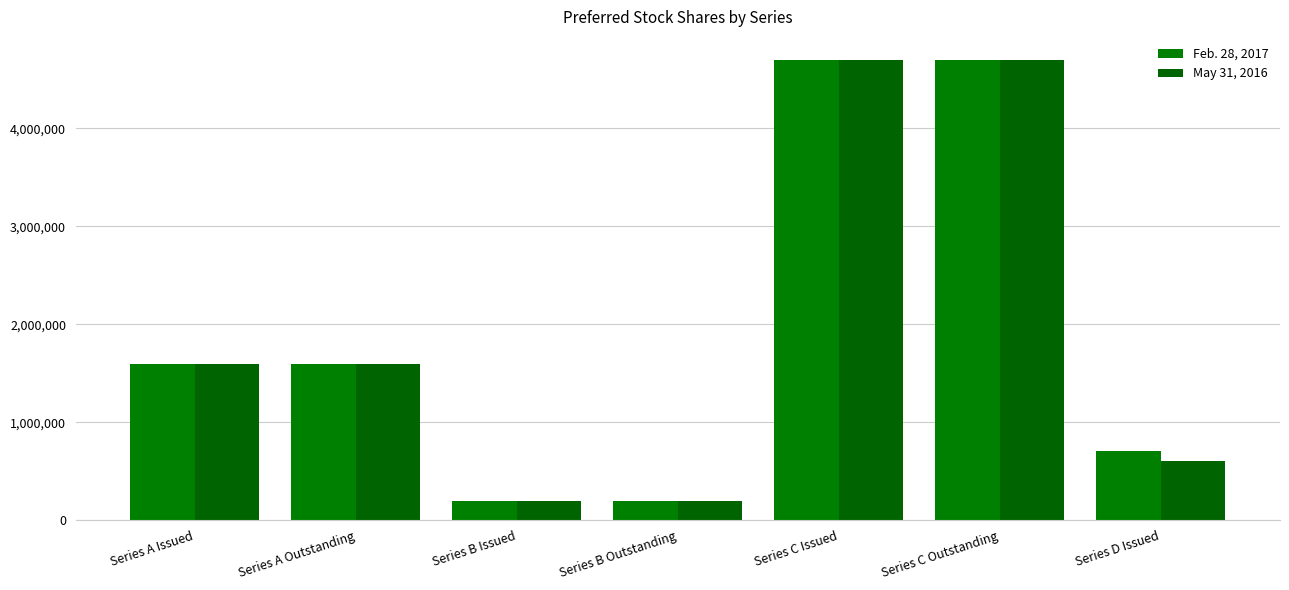

Which category has the lowest value in the Feb. 28, 2017 series?

Series B Issued